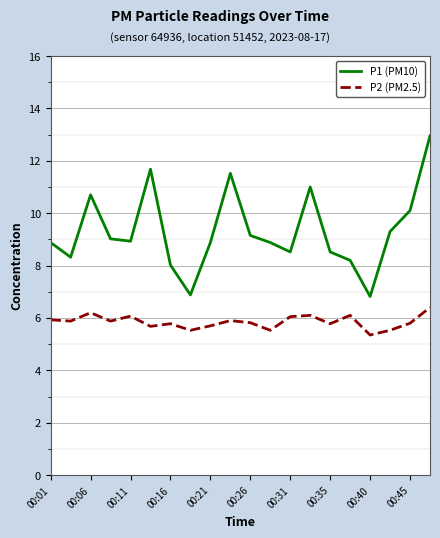

True or false: P1 (PM10) and P2 (PM2.5) intersect in this chart.

False